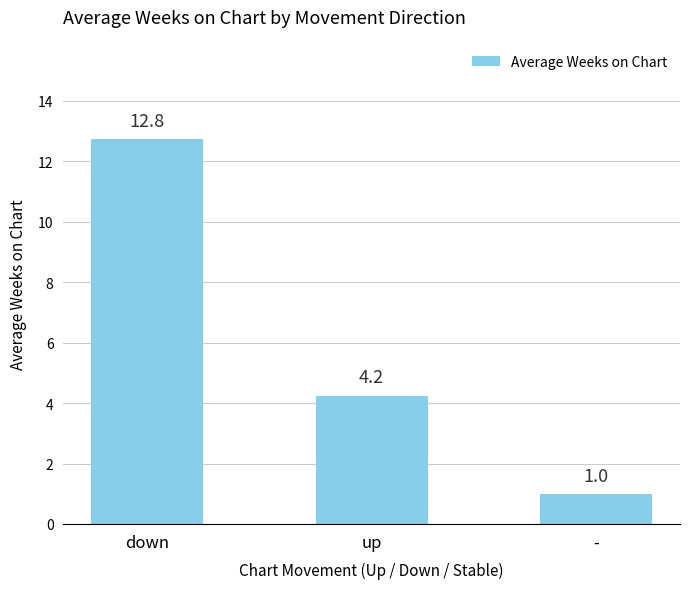

List the labels in order of value, largest first.

down, up, -